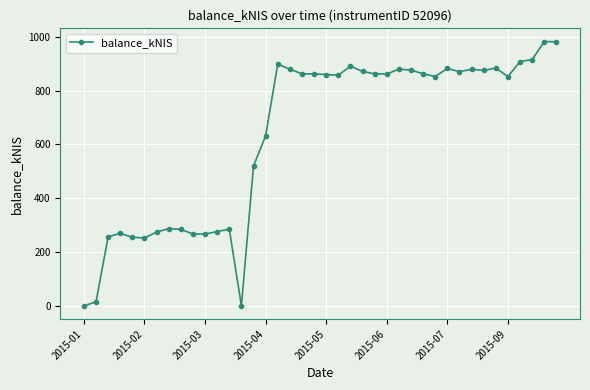

True or false: there are more than 2 points higher than both neighbors.

True